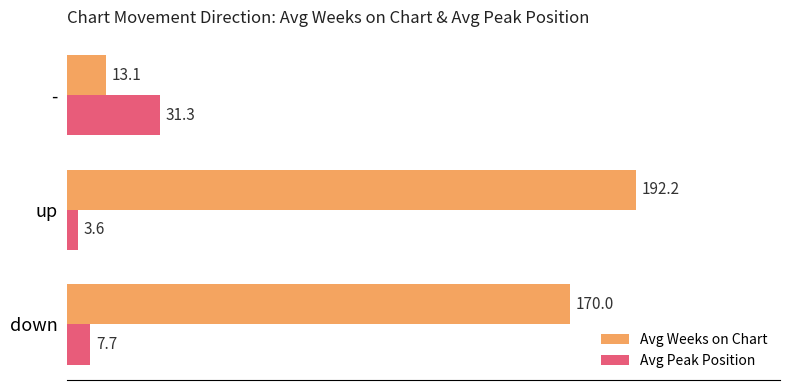

Which series has the largest range (max minus min)?

Avg Weeks on Chart